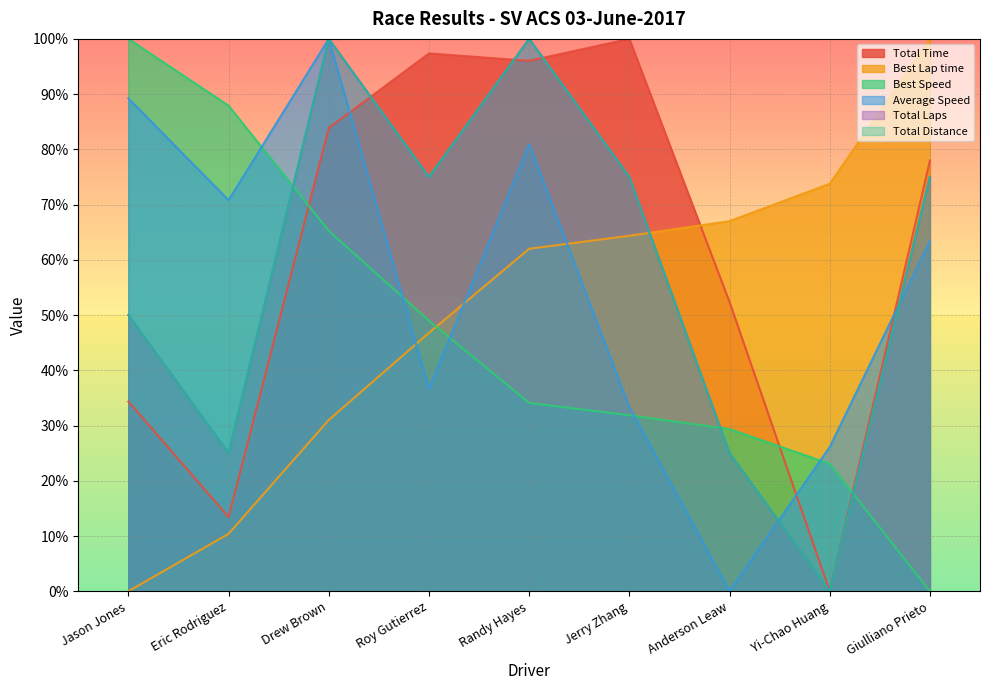

Which series has the widest spread of values?

Total Time